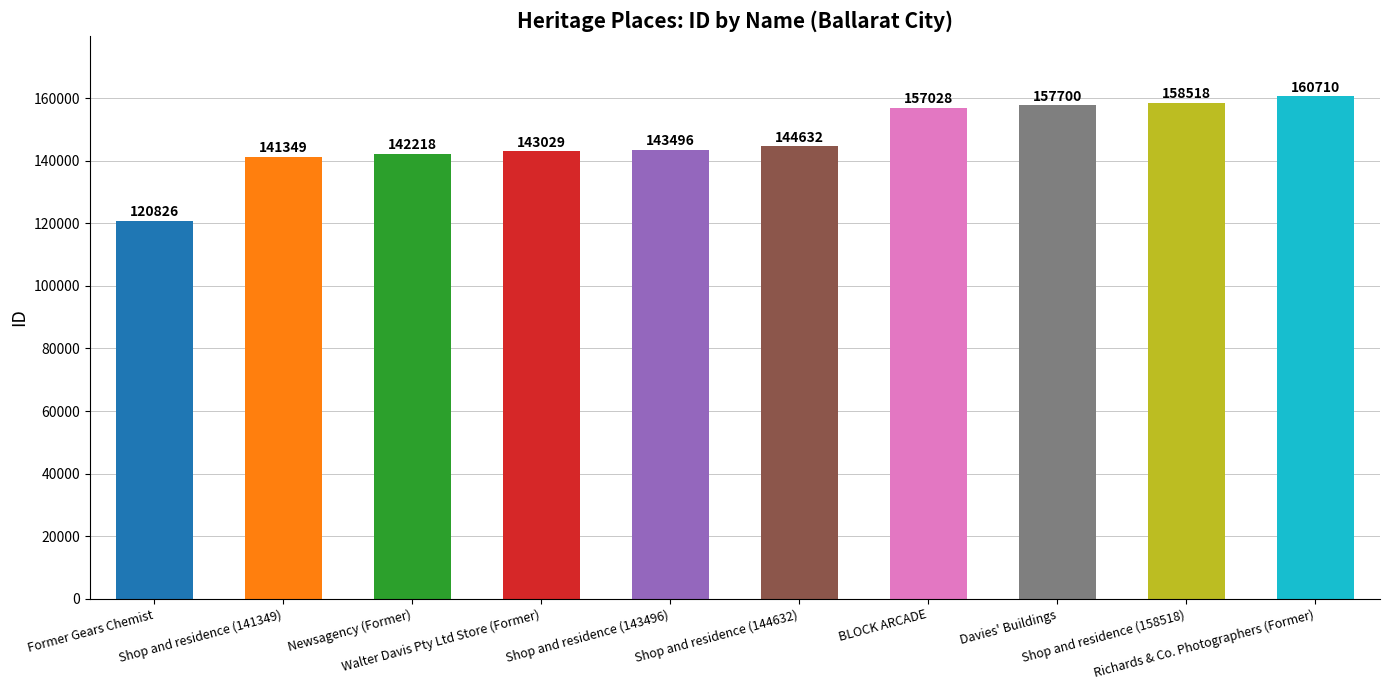

List the labels in order of value, largest first.

Richards & Co. Photographers (Former), Shop and residence (158518), Davies' Buildings, BLOCK ARCADE, Shop and residence (144632), Shop and residence (143496), Walter Davis Pty Ltd Store (Former), Newsagency (Former), Shop and residence (141349), Former Gears Chemist